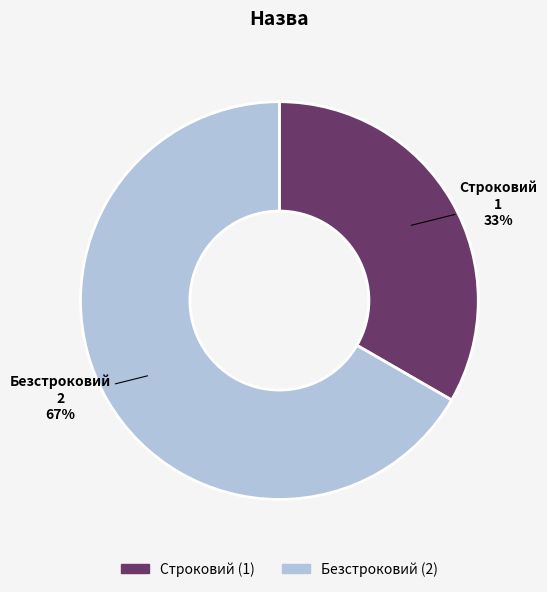

To the nearest percent, what is the average slice percentage?

50%